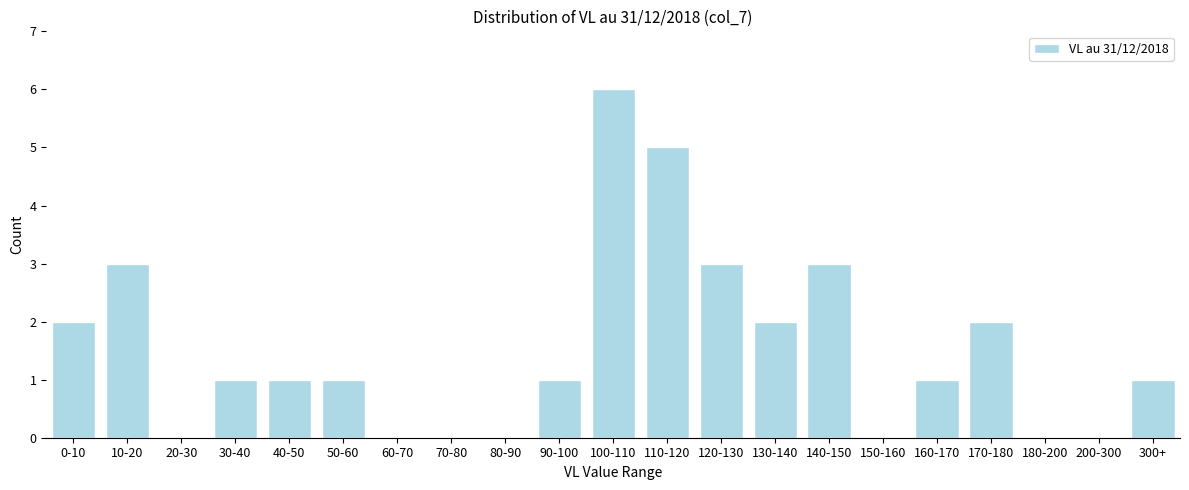

Reading left to right, list all the values displayed in this chart.

0-10=2	10-20=3	20-30=0	30-40=1	40-50=1	50-60=1	60-70=0	70-80=0	80-90=0	90-100=1	100-110=6	110-120=5	120-130=3	130-140=2	140-150=3	150-160=0	160-170=1	170-180=2	180-200=0	200-300=0	300+=1